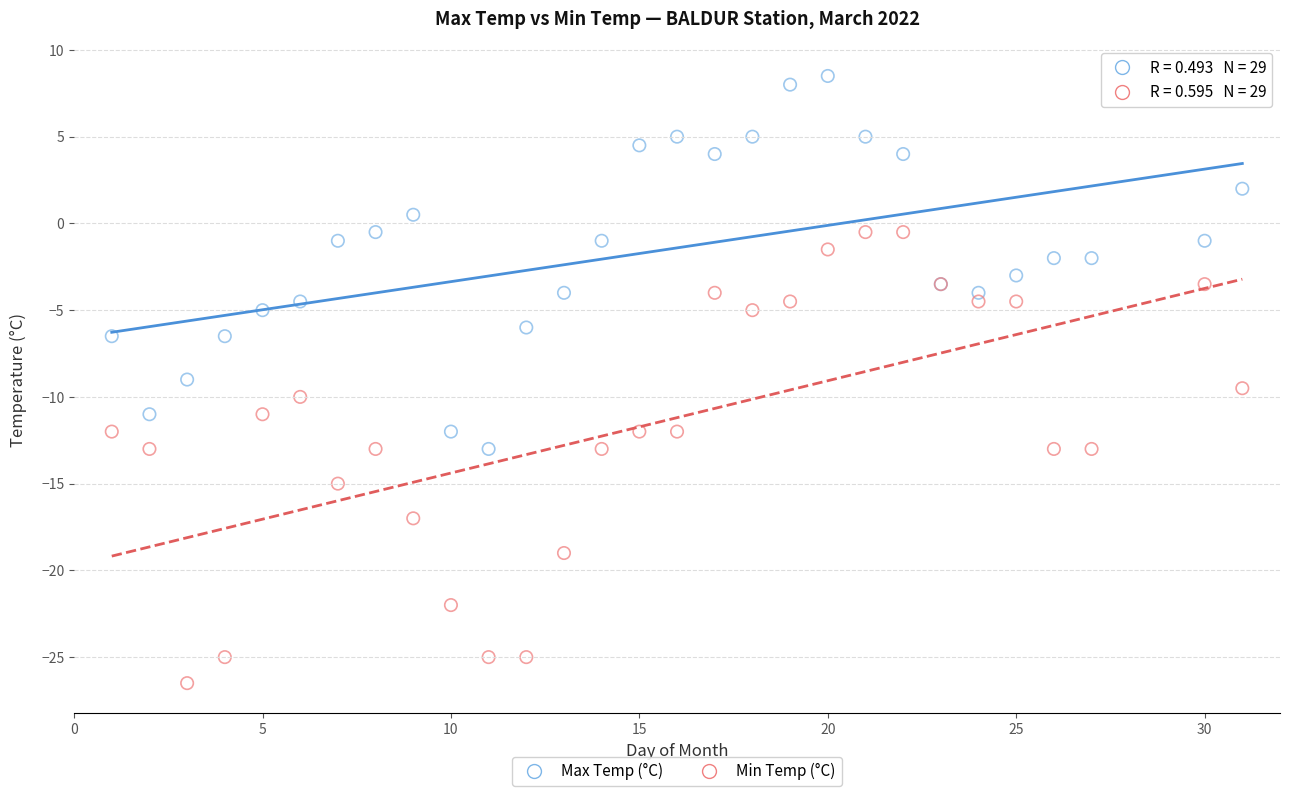

Which series contains the lowest Y value?

Min Temp (°C)